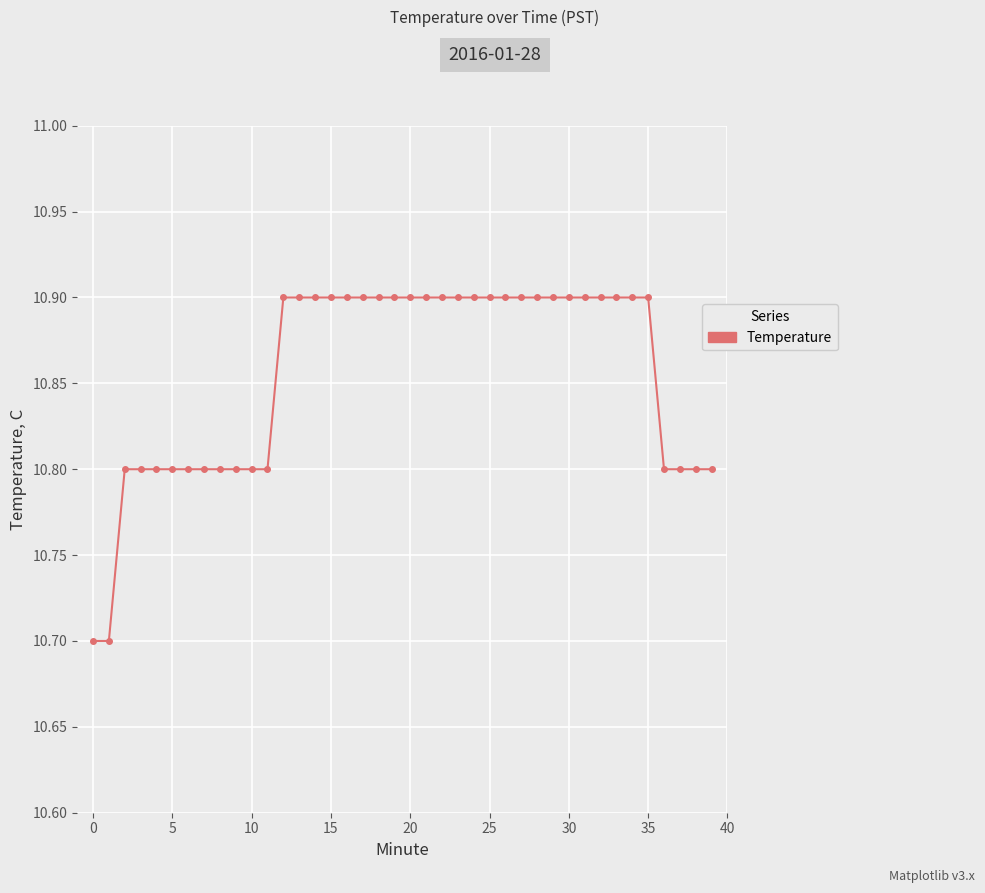

How many series are shown in this chart?

1